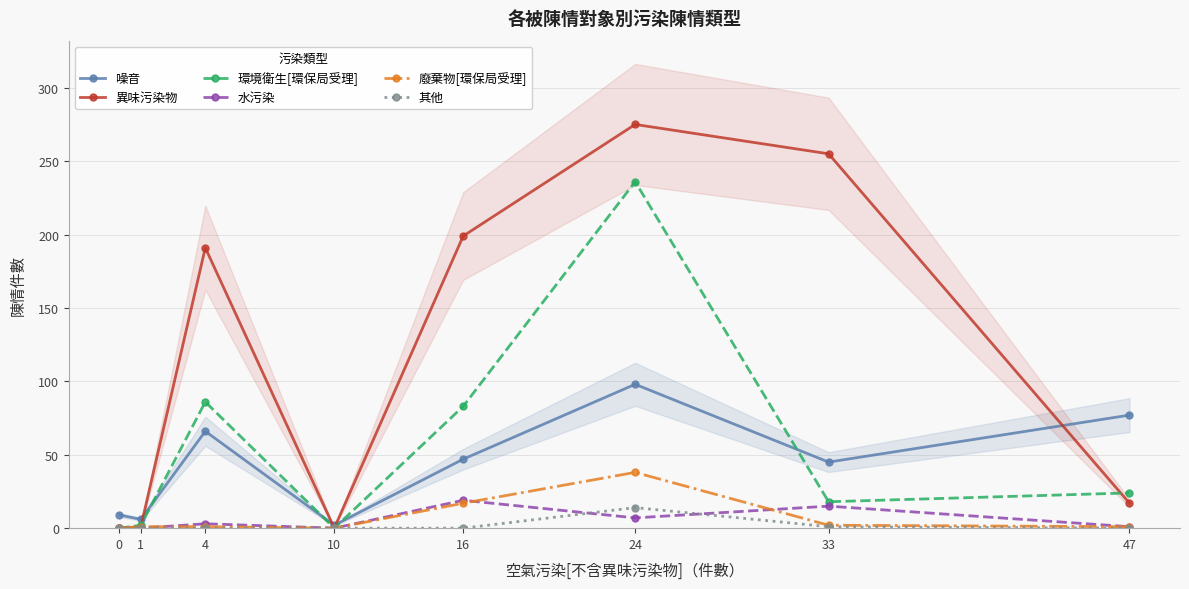

True or false: 水污染 and 噪音 intersect in this chart.

False